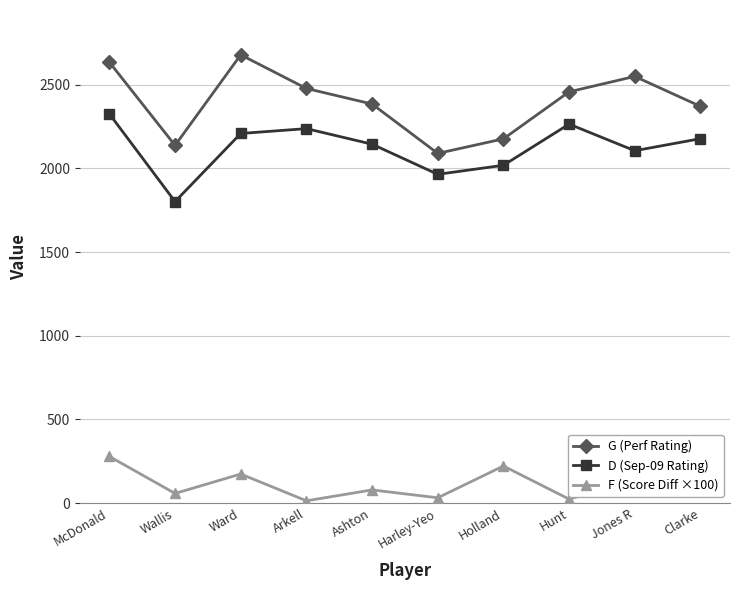

Is the value of G (Perf Rating) at Hunt greater than the value of F (Score Diff ×100) at Ashton?

Yes